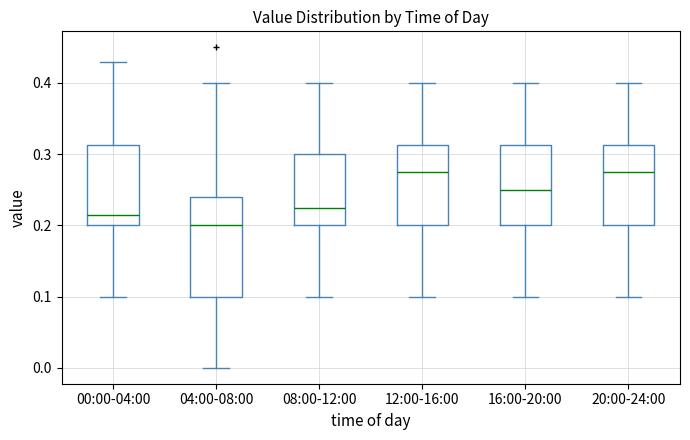

Reading left to right, read every box against the y-axis: the position of its median line, the range the box covers, and the ends of its whiskers. The values are not printed on the chart, so give them approximately, as read against the axis.

00:00-04:00: median 0.22, box 0.20 to 0.31, whiskers 0.10 to 0.43
04:00-08:00: median 0.20, box 0.10 to 0.24, whiskers 0.00 to 0.40
08:00-12:00: median 0.23, box 0.20 to 0.30, whiskers 0.10 to 0.40
12:00-16:00: median 0.28, box 0.20 to 0.31, whiskers 0.10 to 0.40
16:00-20:00: median 0.25, box 0.20 to 0.31, whiskers 0.10 to 0.40
20:00-24:00: median 0.28, box 0.20 to 0.31, whiskers 0.10 to 0.40